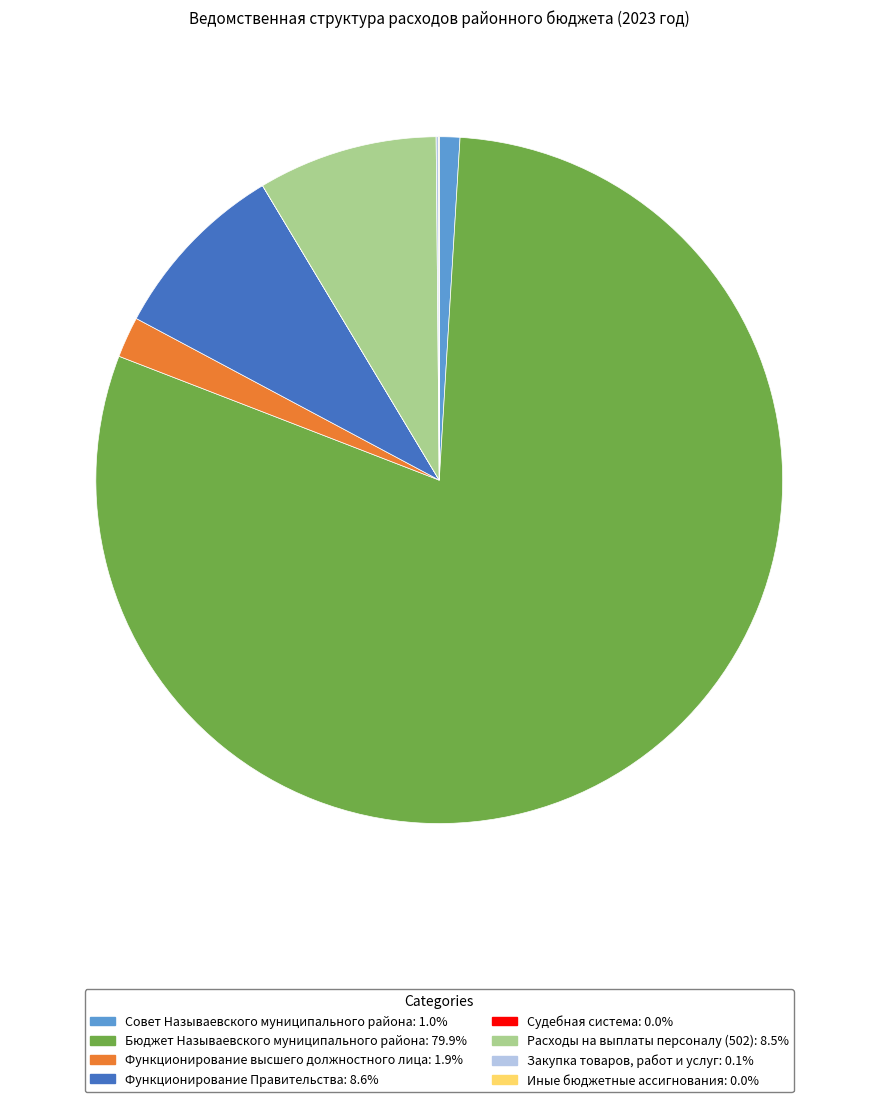

Is the sum of Функционирование высшего должностного лица: 1.9% and Расходы на выплаты персоналу (502): 8.5% greater than half?

No